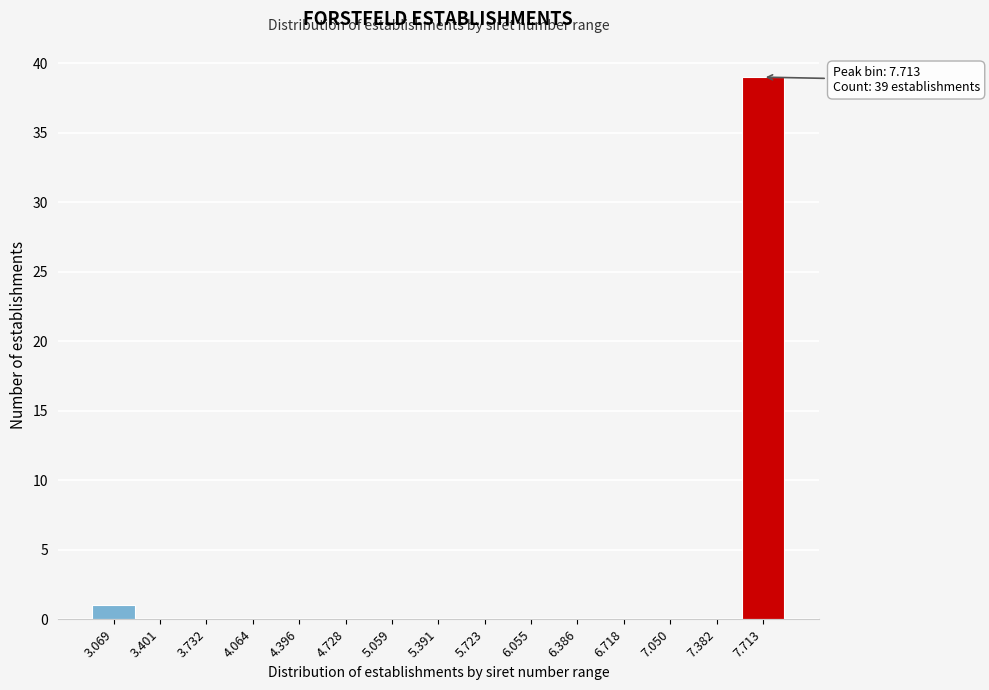

Reading left to right, list all the values displayed in this chart.

3.069=1	3.401=0	3.732=0	4.064=0	4.396=0	4.728=0	5.059=0	5.391=0	5.723=0	6.055=0	6.386=0	6.718=0	7.050=0	7.382=0	7.713=39